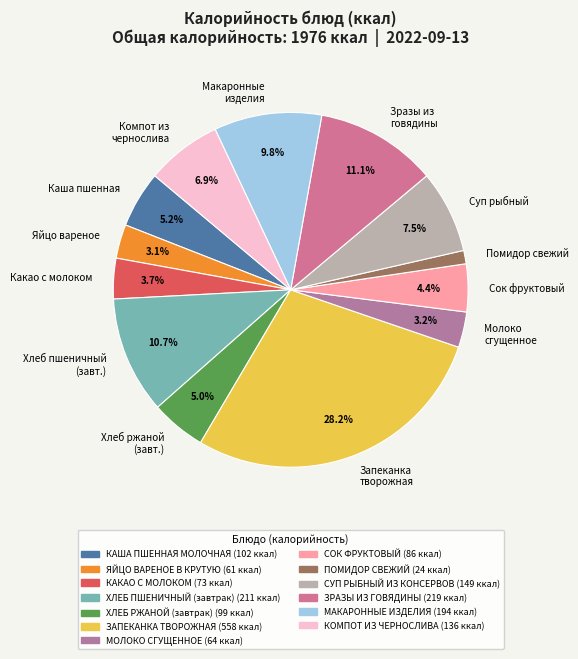

Does Яйцо вареное represent more than half of the total?

No